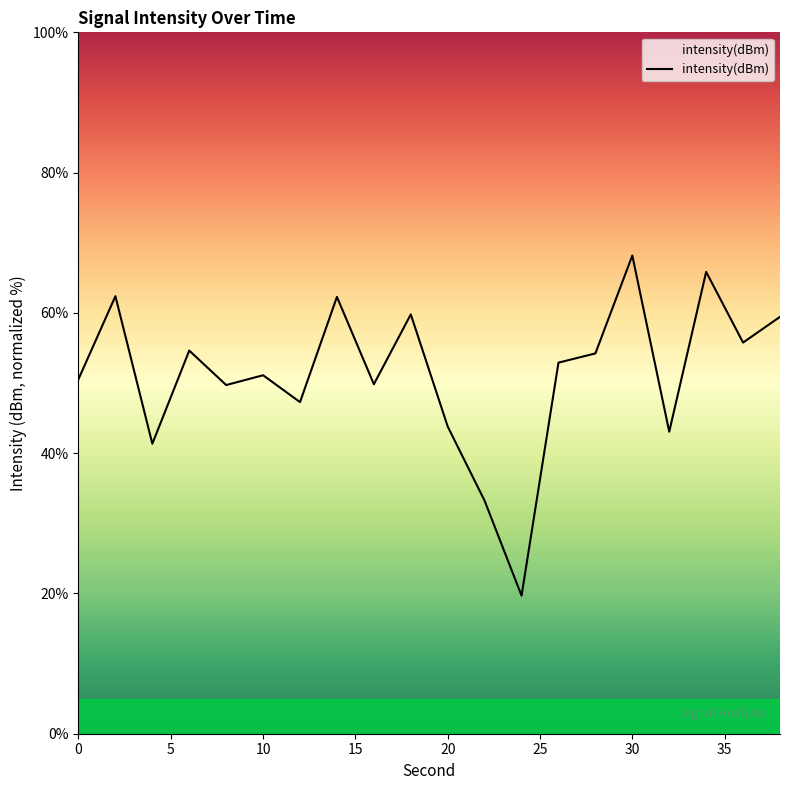

How many values exceed 52?

10